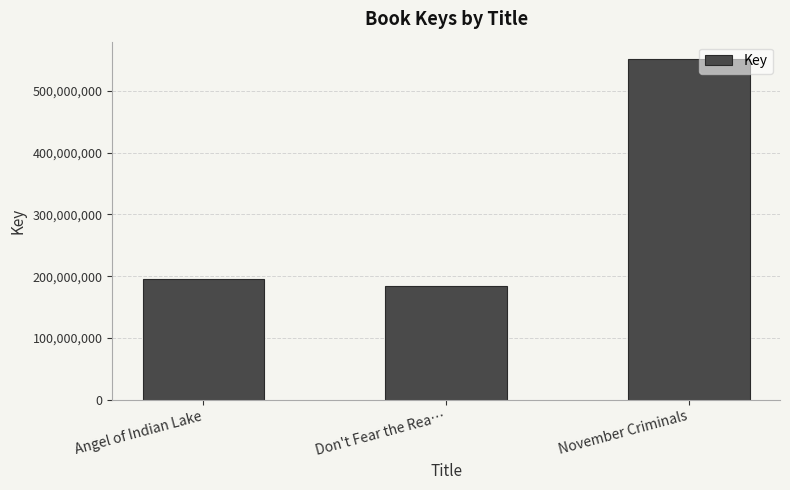

List the labels in order of value, largest first.

November Criminals, Angel of Indian Lake, Don't Fear the Rea…